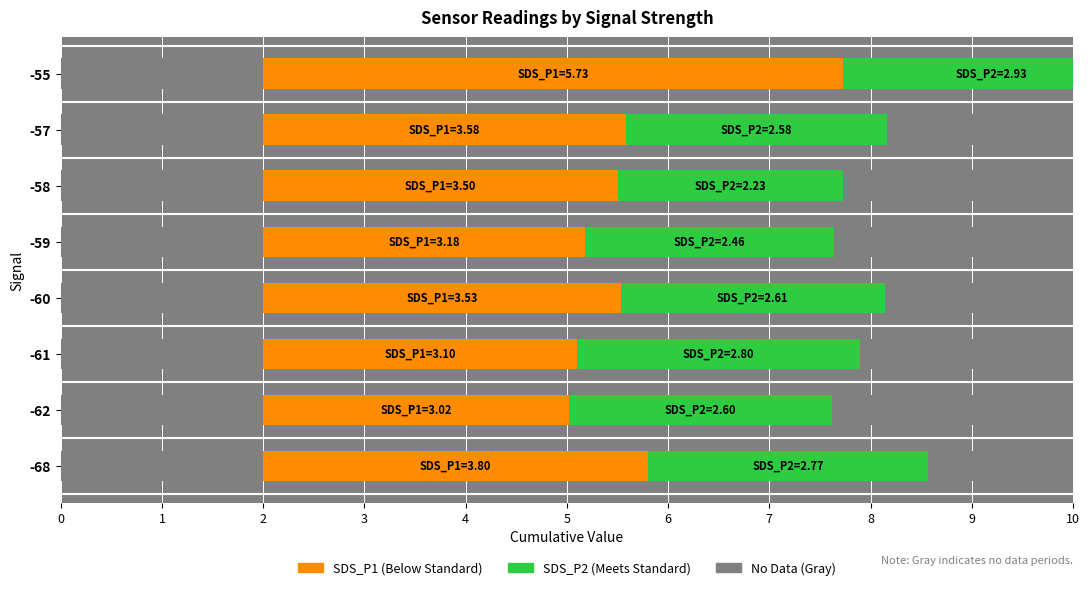

What is the smallest value displayed?

2.2